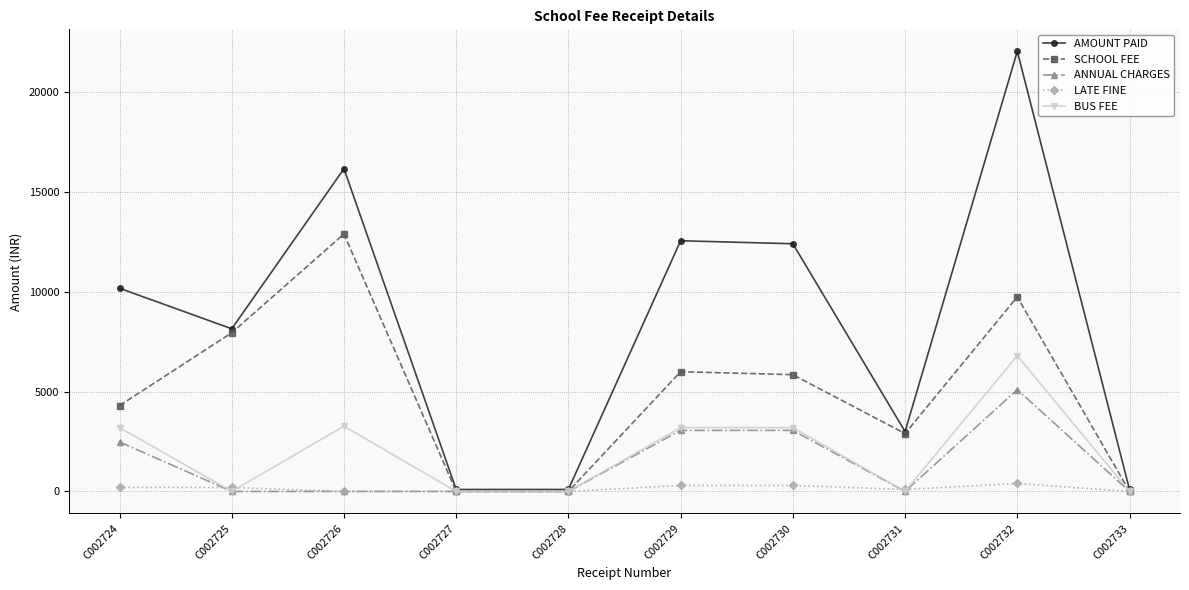

At which category is the sum across all series the highest?

C002732